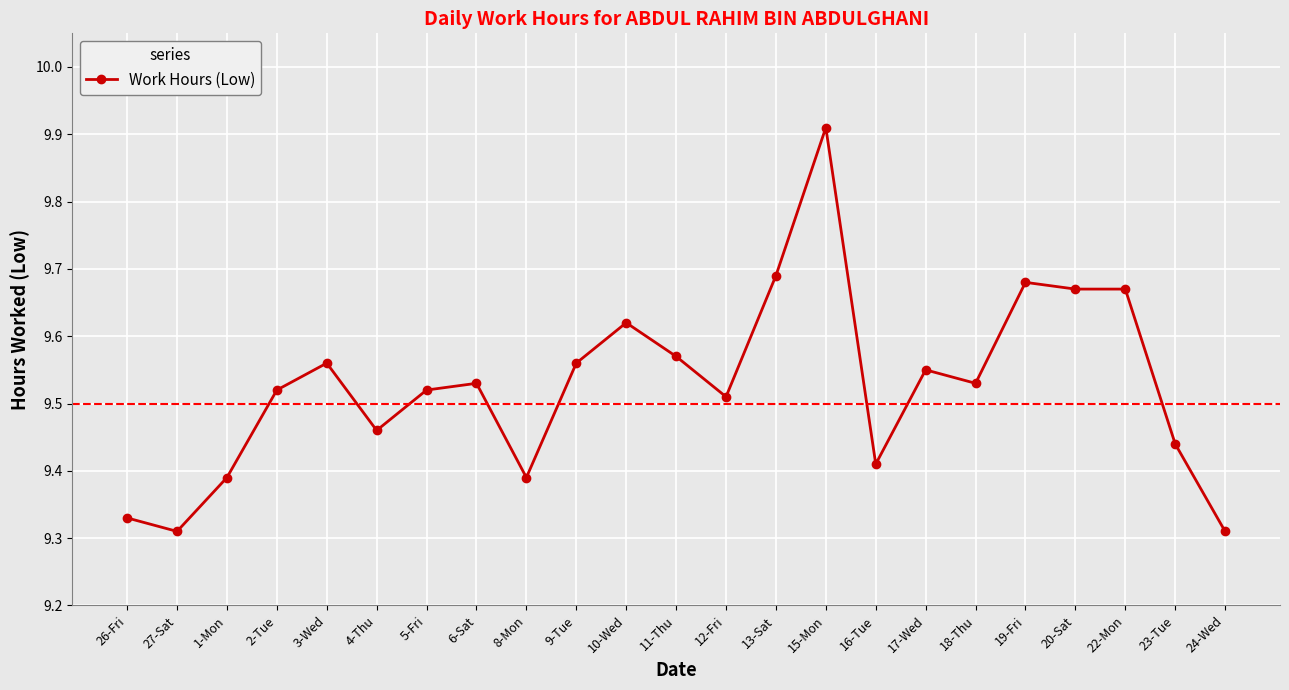

Approximately how many times larger is the value at 9-Tue compared to 11-Thu?

1.0